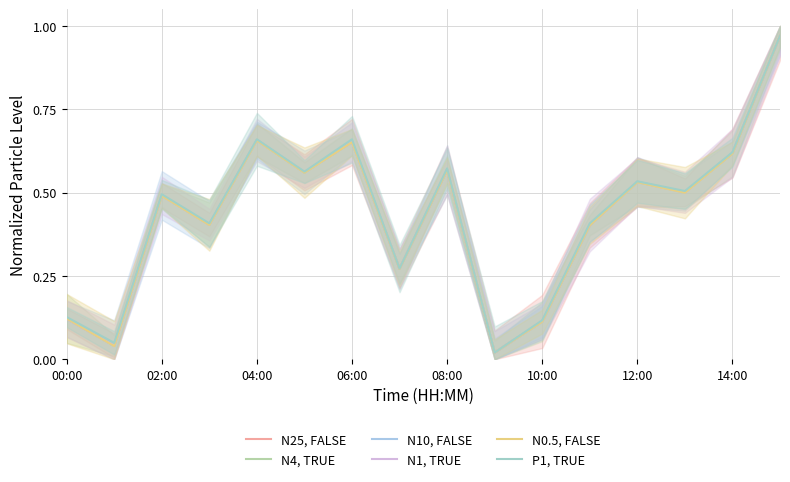

Which series has the widest spread of values?

N4, TRUE